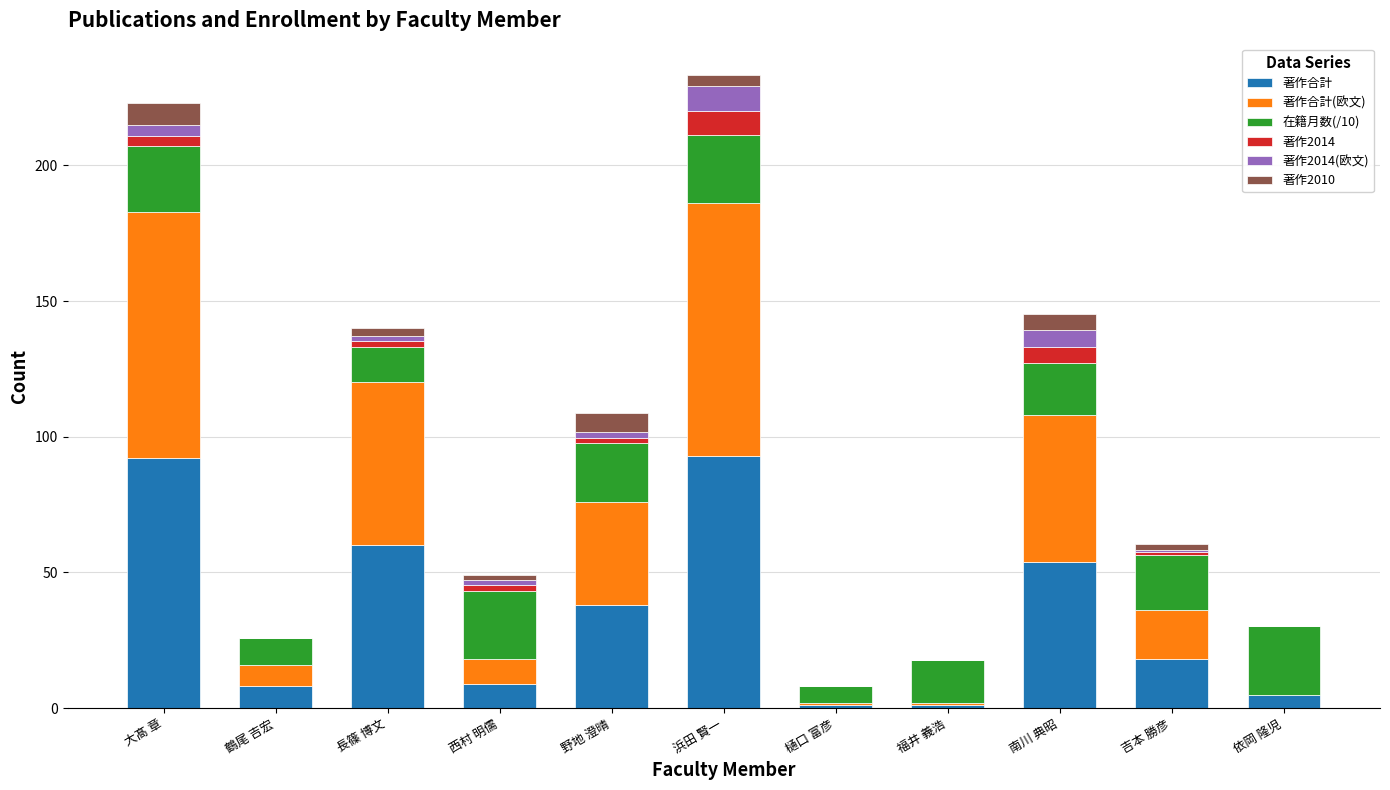

What is the highest value of the 著作合計 series?

93.0